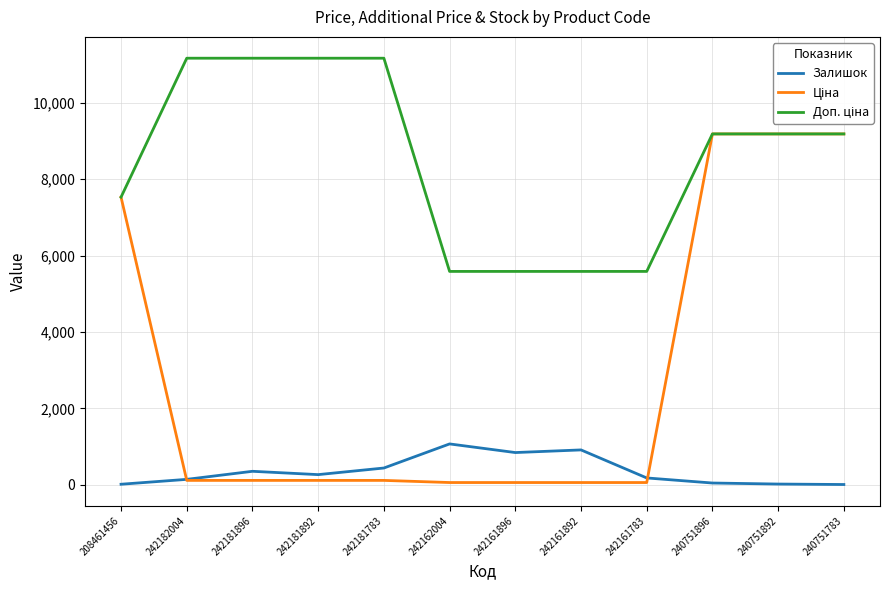

In Залишок, how many points are lower than both neighbors (excluding endpoints)?

2